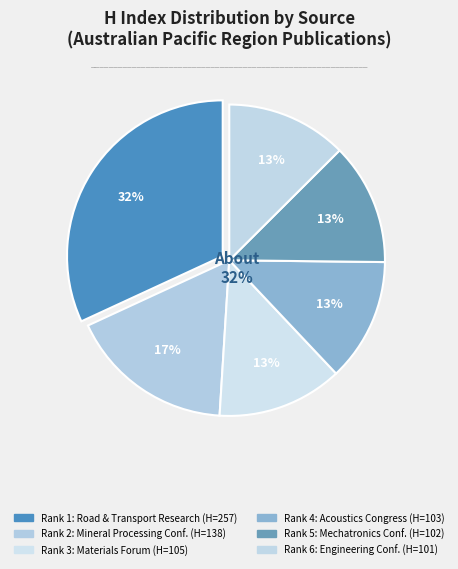

Rank the categories by value from lowest to highest.

Southern Region Engineering Conference, 16th Annual Conference on Mechatronics, 20th International Congress on Acoustics, Materials Forum, XXV International Mineral Processing, Road and Transport Research